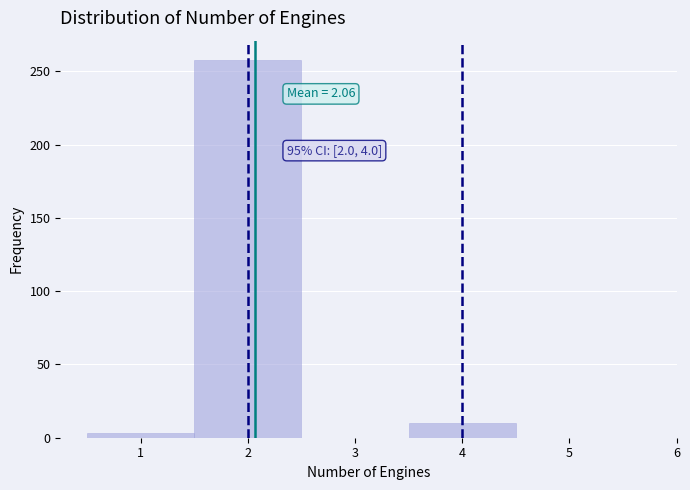

Which range on the x-axis has the tallest bar?

1.5 to 2.5